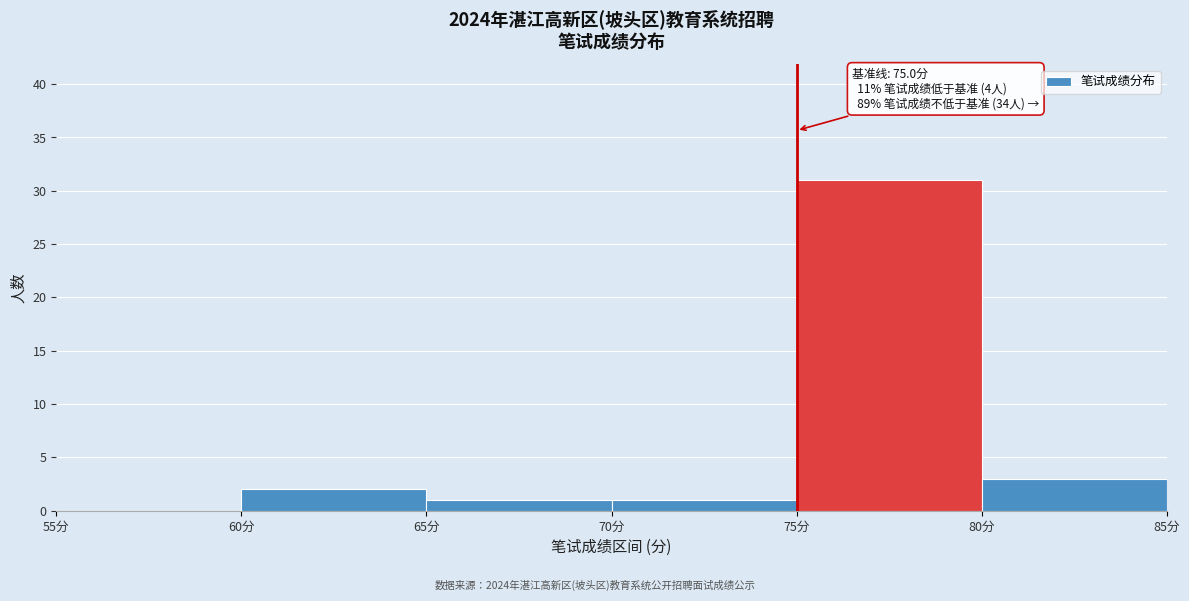

Over which range of the x-axis is the bar tallest?

75 to 80